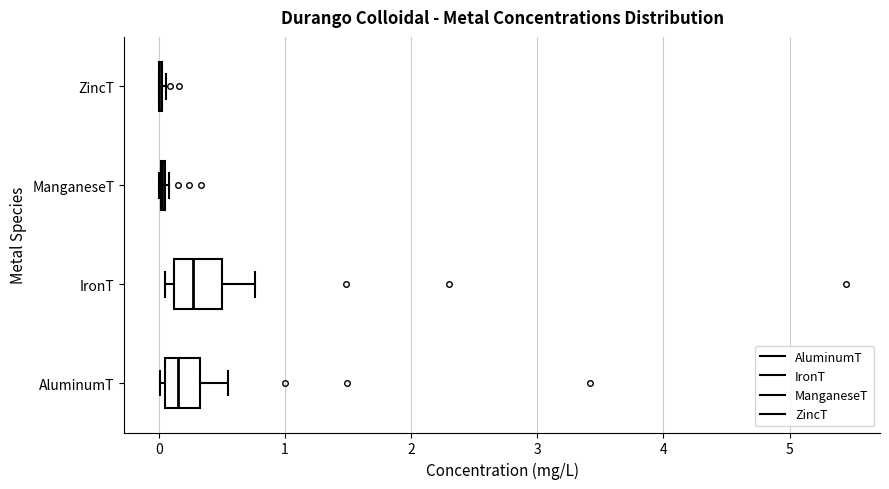

Reading bottom to top, transcribe this box plot: for each box, give where its median line is, the range the box spans, and where its two whiskers end, as read against the x-axis. The values are not printed on the chart, so give them approximately, as read against the axis.

AluminumT: median 0.2, box 0.1 to 0.3, whiskers 0.0 to 0.5
IronT: median 0.3, box 0.1 to 0.5, whiskers 0.1 (just left of the box's left edge) to 0.8
ManganeseT: box collapsed to a line at 0.0, whiskers 0.0 to 0.1
ZincT: box collapsed to a line at 0.0, whiskers 0.0 to 0.1